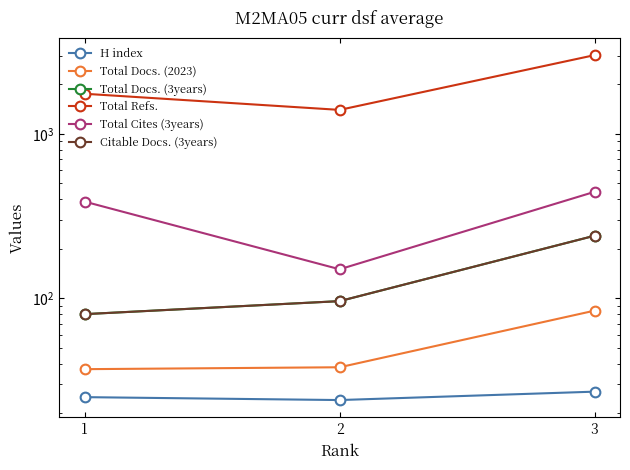

What are all the series names shown in the legend?

H index, Total Docs. (2023), Total Docs. (3years), Total Refs., Total Cites (3years), Citable Docs. (3years)